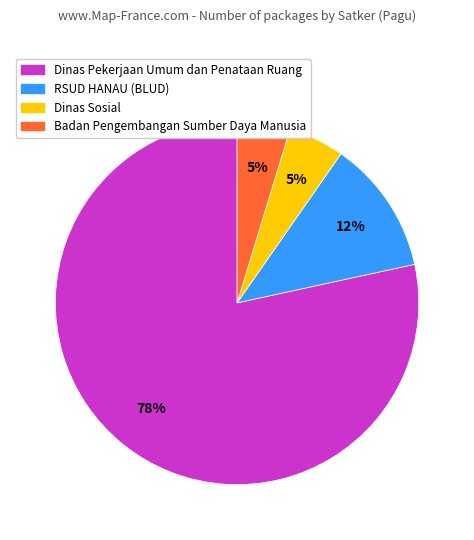

Is there a majority slice in this chart?

Yes